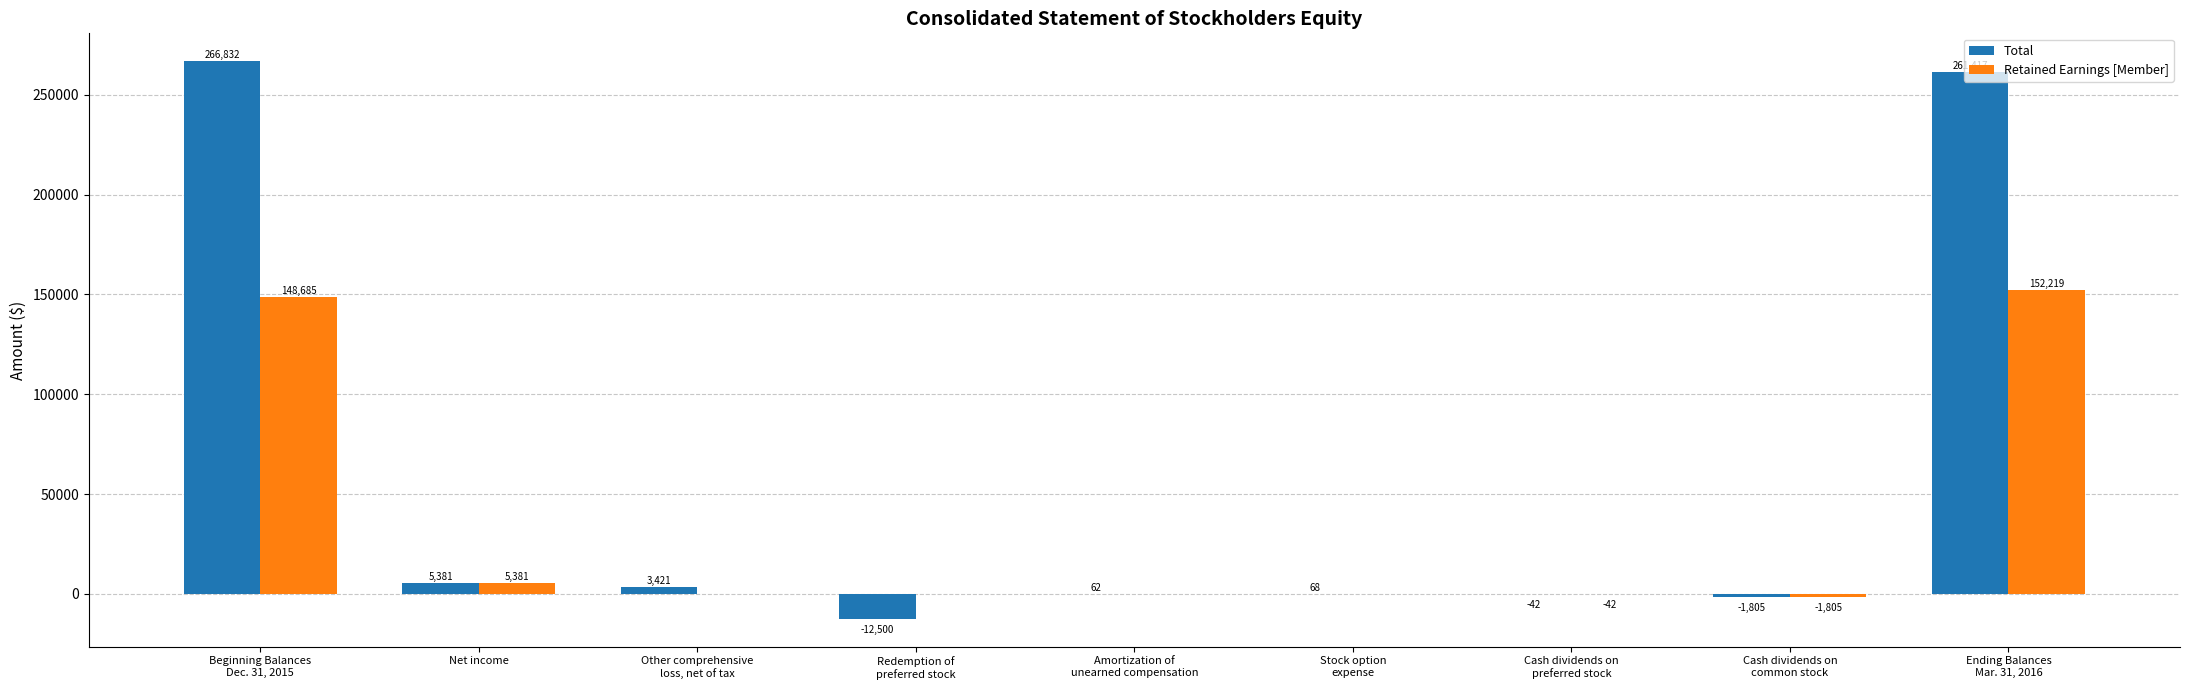

Where is Retained Earnings [Member] nearest to the value 75207?

Net income